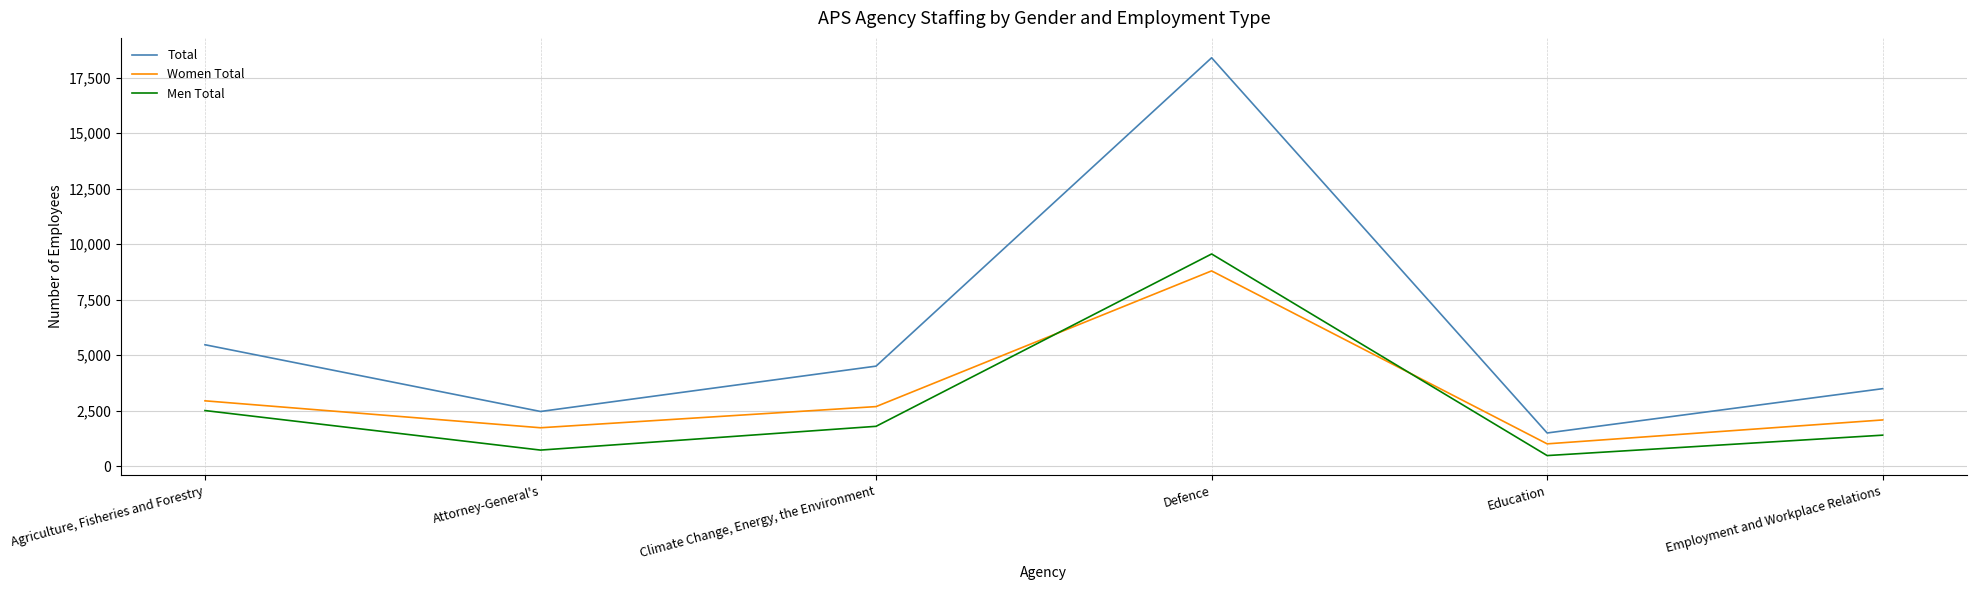

Count the number of categories in the chart.

6